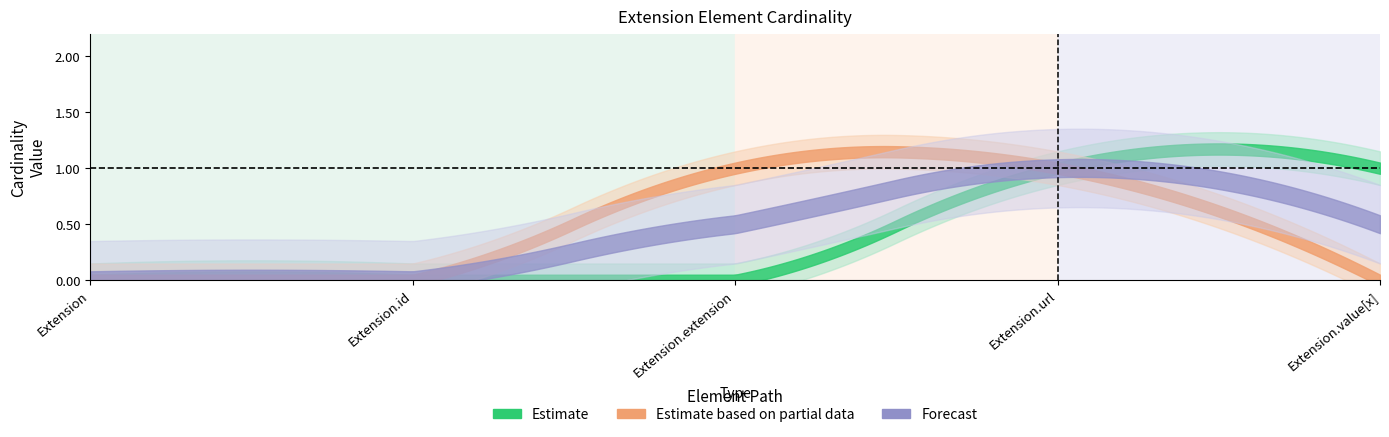

The value of Min at Extension.id is 1. True or false?

False